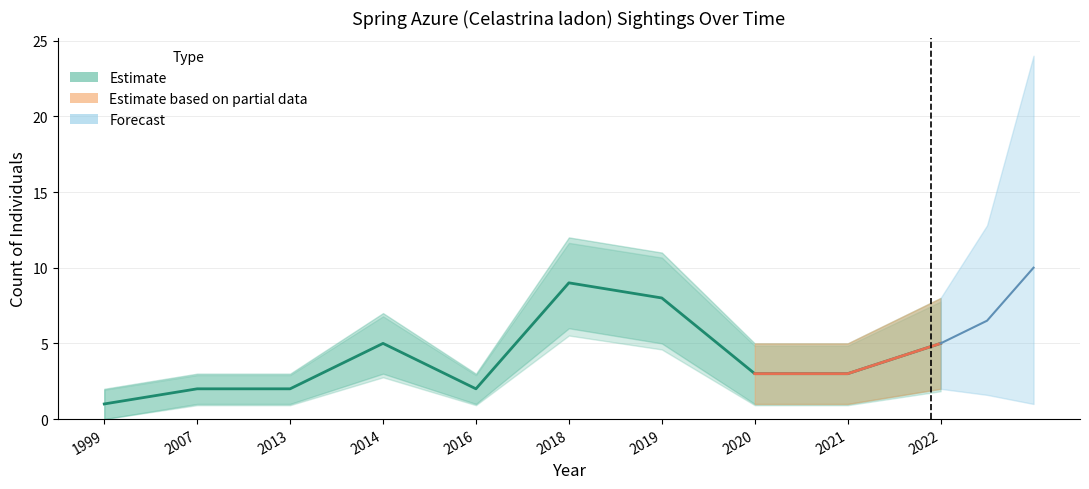

At which category does Count_lower reach its first local valley?

2016